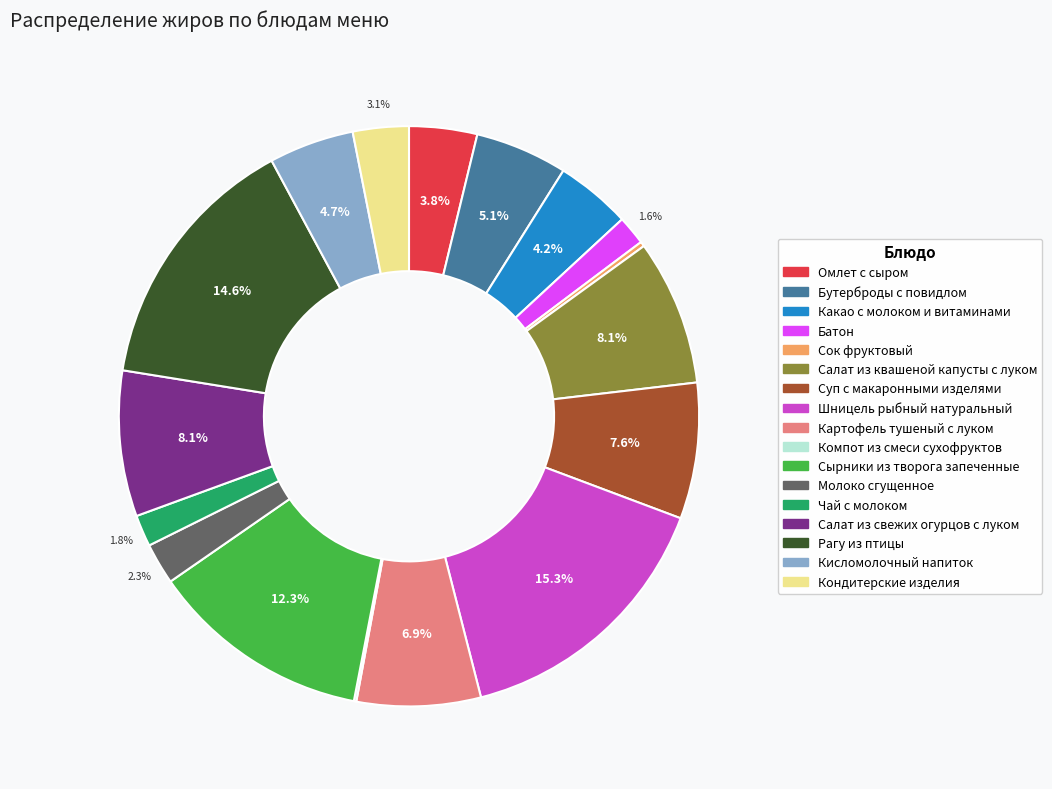

Does any single category account for the majority?

No